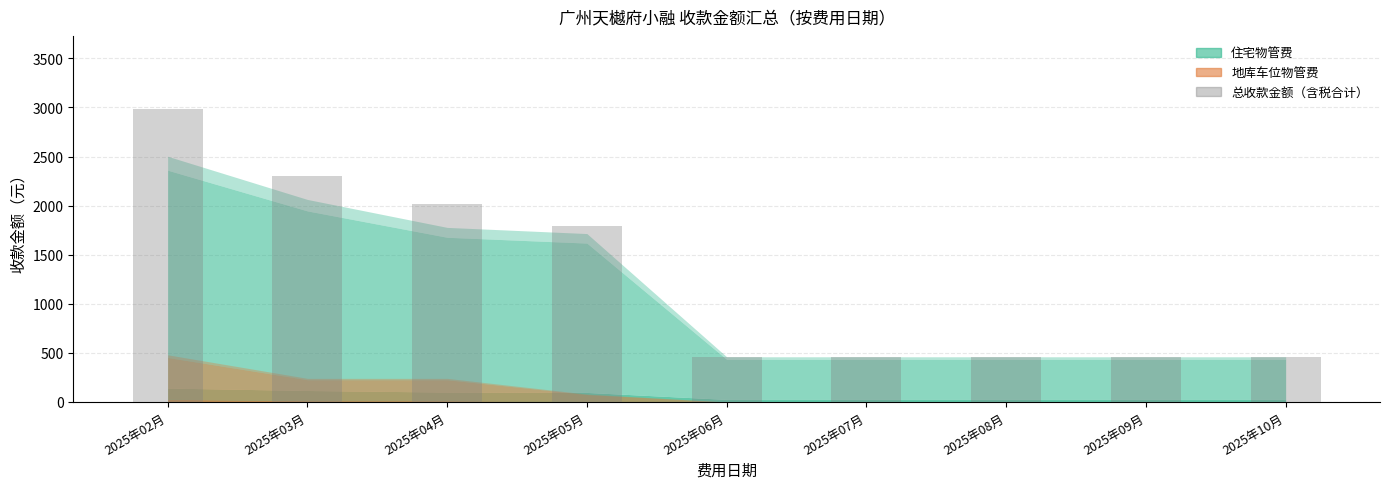

Is it true that the value at 2025年07月 is 191.1?

False